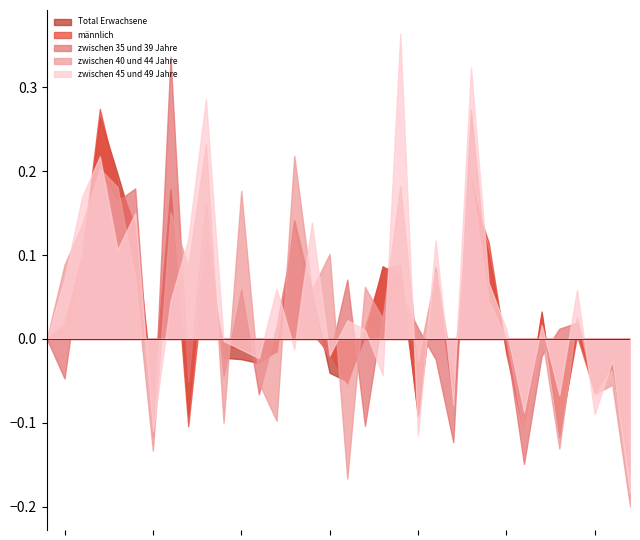

True or false: zwischen 45 und 49 Jahre and zwischen 35 und 39 Jahre intersect in this chart.

True